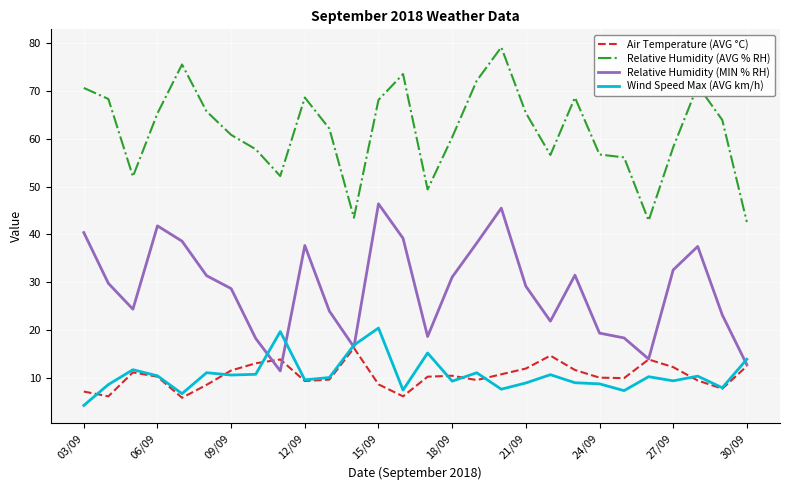

True or false: Relative Humidity (MIN % RH) and Relative Humidity (AVG % RH) intersect in this chart.

False